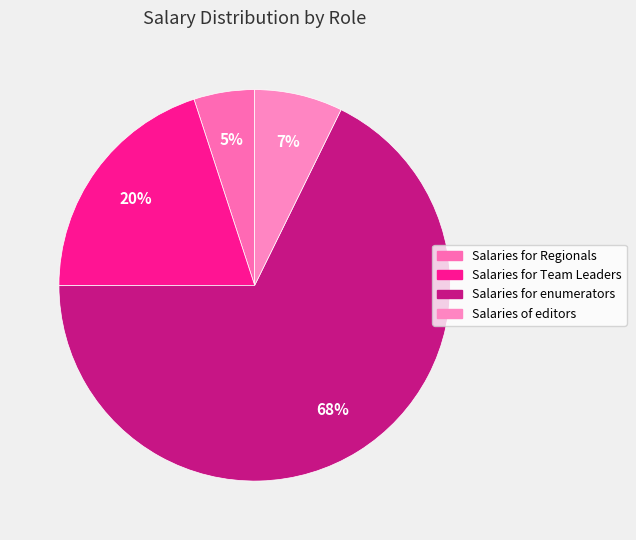

The Salaries for Team Leaders slice represents 8% of the pie. True or false?

False